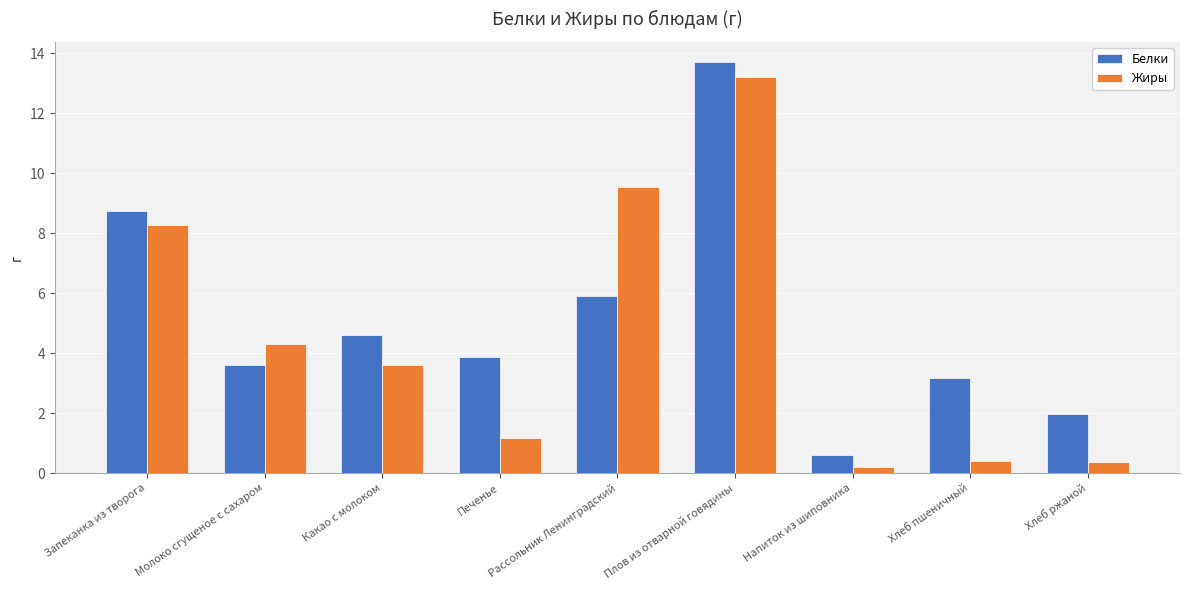

What is the difference between the Белки values at Напиток из шиповника and Рассольник Ленинградский?

5.3